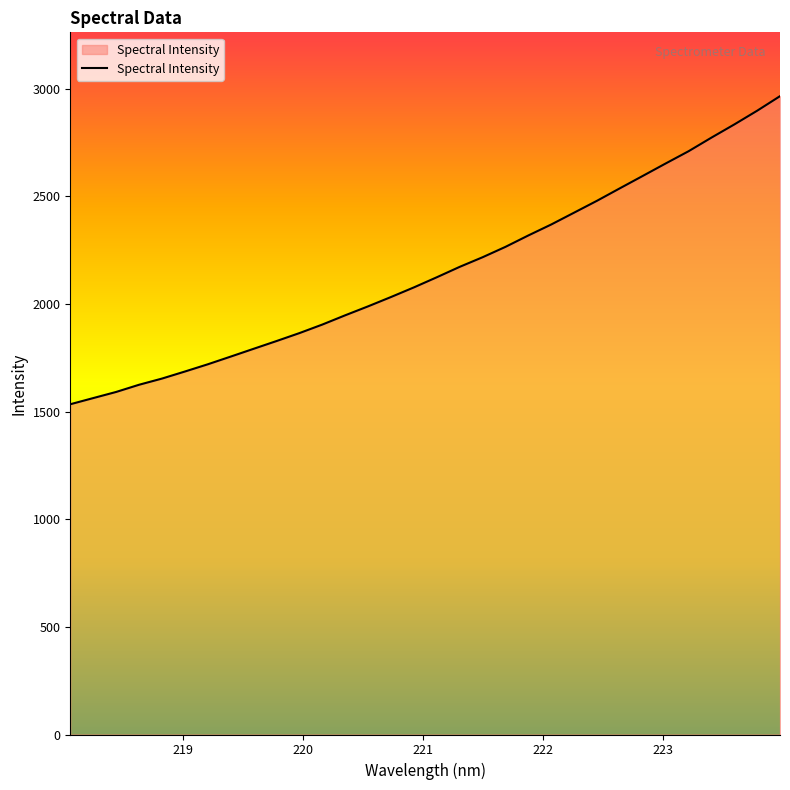

How many lines are shown in the chart?

1